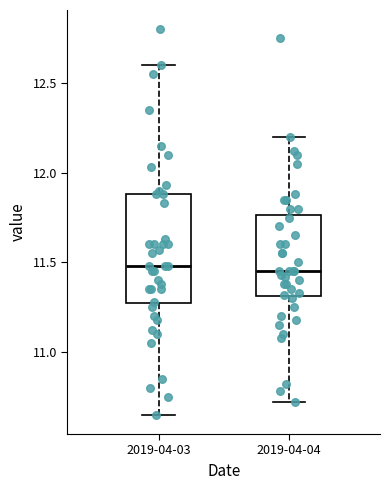

Reading left to right, transcribe this box plot: for each box, give where its median line is, the range the box spans, and where its two whiskers end, as read against the y-axis. The values are not printed on the chart, so give them approximately, as read against the axis.

2019-04-03: median 11.50, box 11.25 to 11.90, whiskers 10.65 to 12.60
2019-04-04: median 11.45, box 11.30 to 11.75, whiskers 10.70 to 12.20